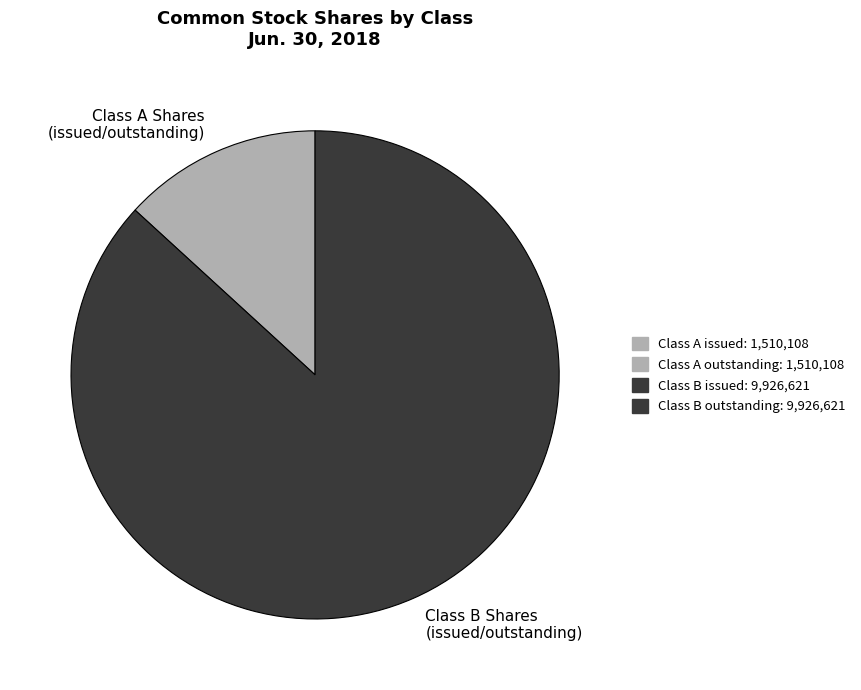

True or false: Class B Shares (issued/outstanding) accounts for 87% of the total.

True